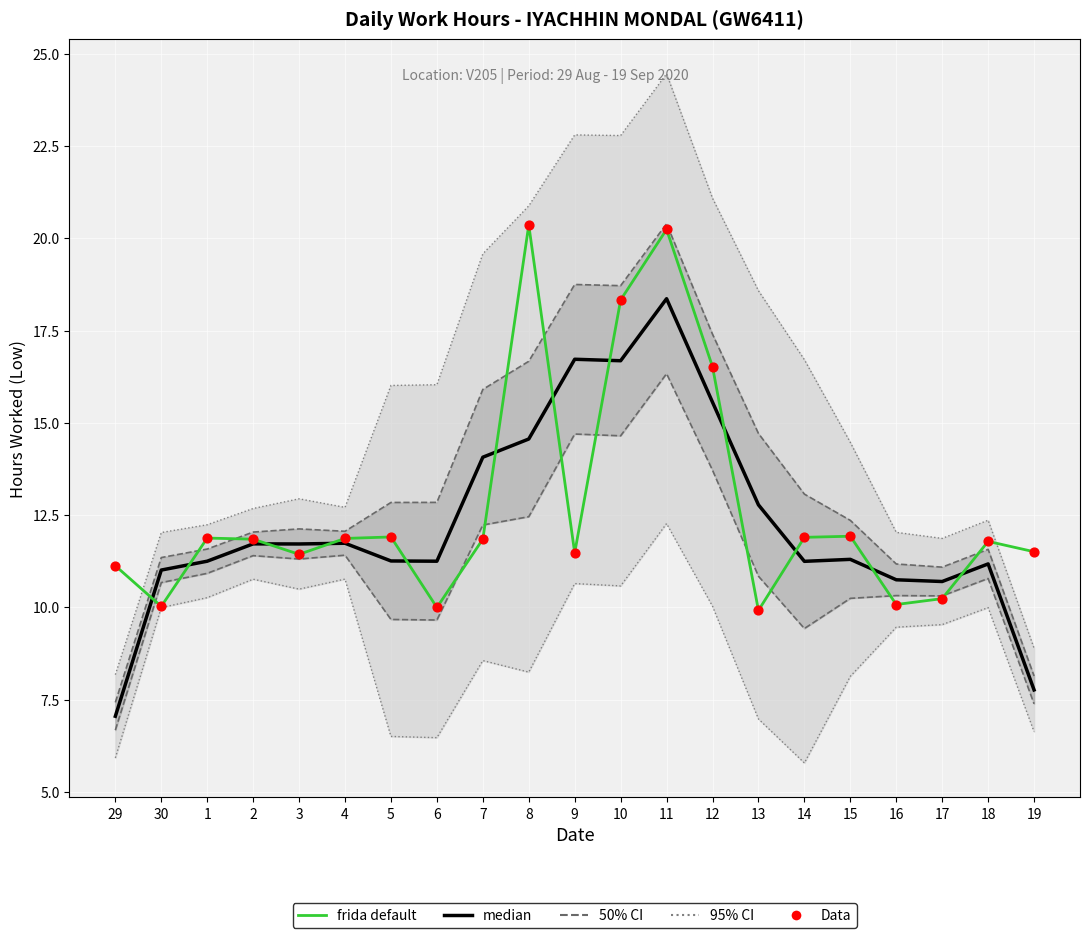

At which category is the sum across all series the highest?

11